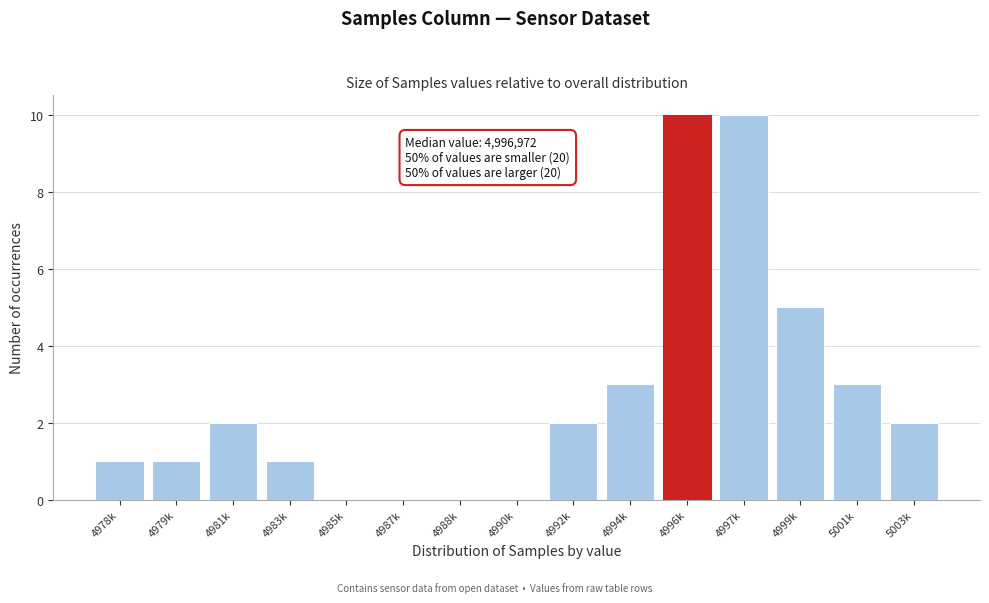

Reading right to left, list all the values displayed in this chart.

5003k=2	5001k=3	4999k=5	4997k=10	4996k=10	4994k=3	4992k=2	4990k=0	4988k=0	4987k=0	4985k=0	4983k=1	4981k=2	4979k=1	4978k=1